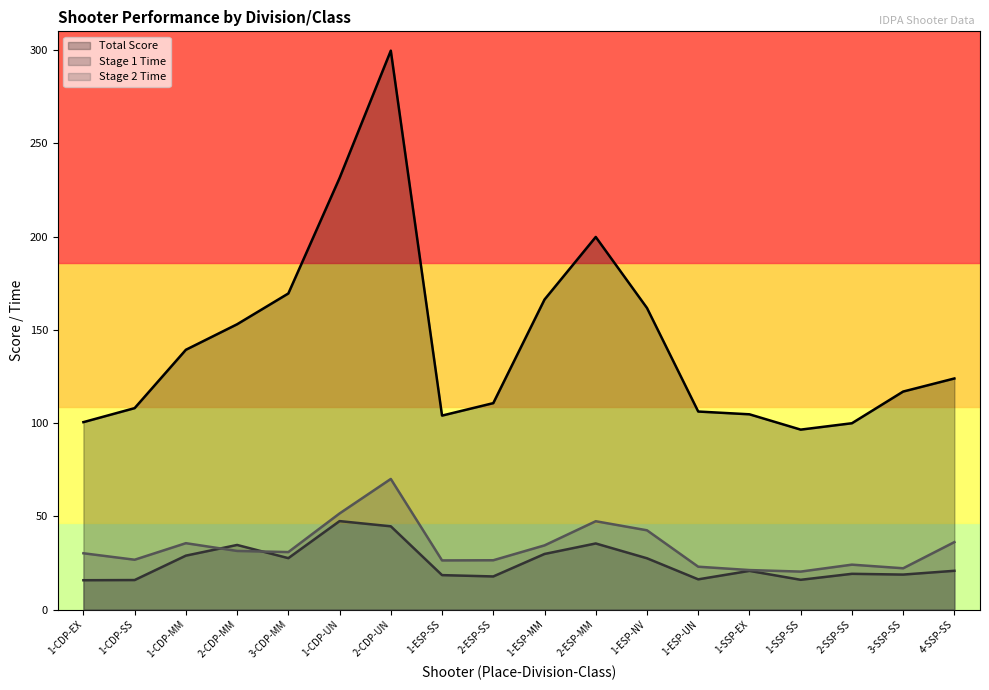

What is the spread (max minus min) of values at 2-CDP-MM?

121.5